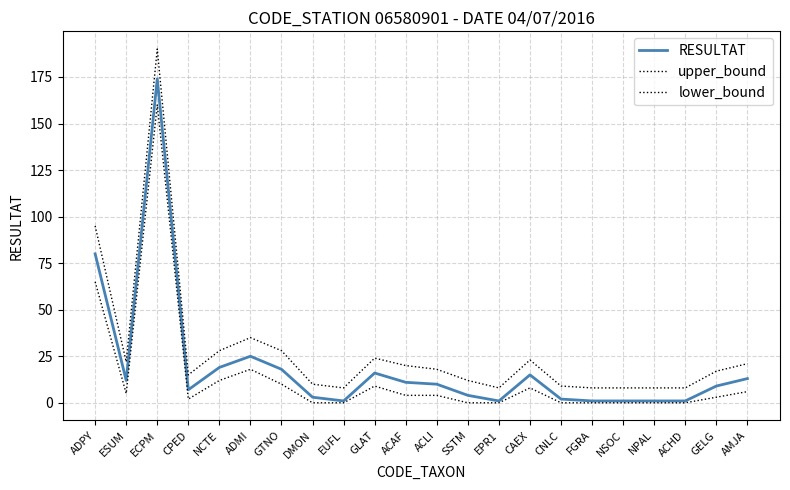

What is the difference between the RESULTAT values at ACLI and EUFL?

9